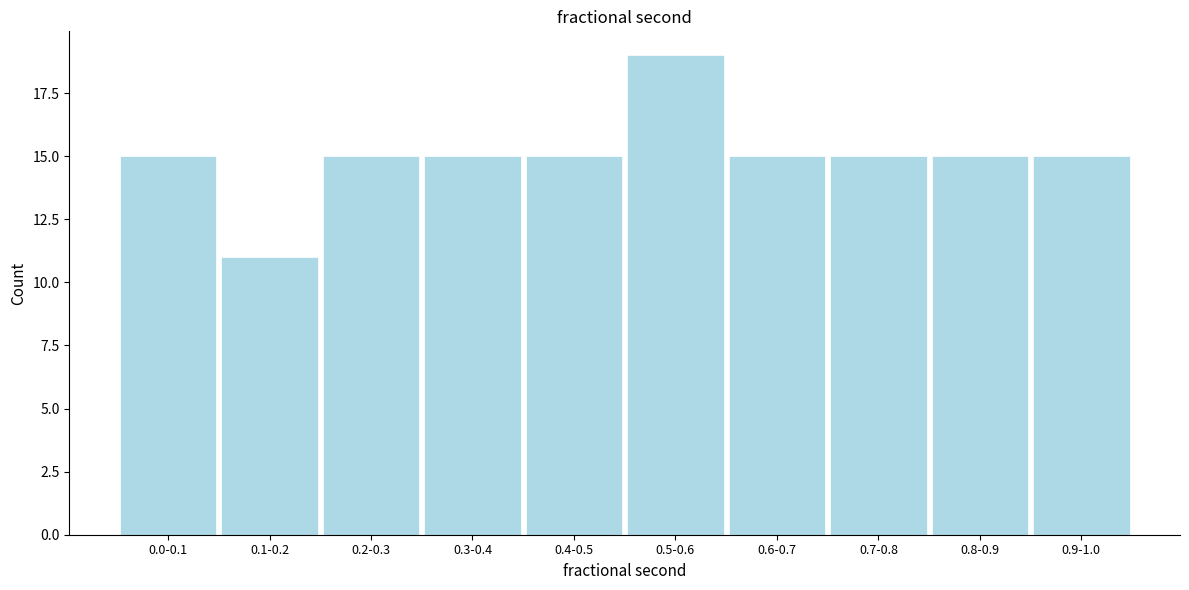

Reading left to right, list all the values displayed in this chart.

15	11	15	15	15	19	15	15	15	15